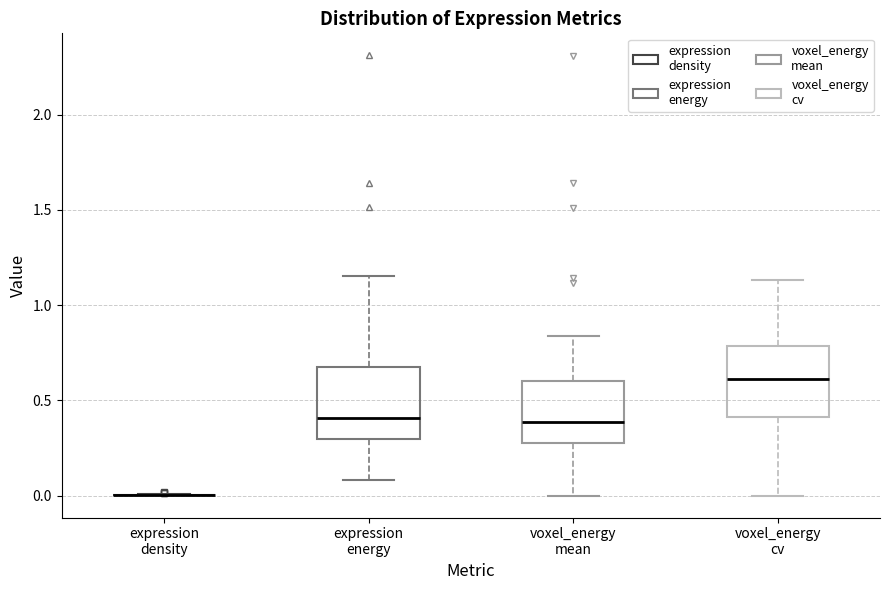

Reading left to right, transcribe this box plot: for each box, give where its median line is, the range the box spans, and where its two whiskers end, as read against the y-axis. The values are not printed on the chart, so give them approximately, as read against the axis.

expression density: box collapsed to a line at 0.00, whiskers 0.00 to 0.00
expression energy: median 0.40, box 0.30 to 0.70, whiskers 0.10 to 1.15
voxel_energy mean: median 0.40, box 0.25 to 0.60, whiskers 0.00 to 0.85
voxel_energy cv: median 0.60, box 0.40 to 0.80, whiskers 0.00 to 1.15